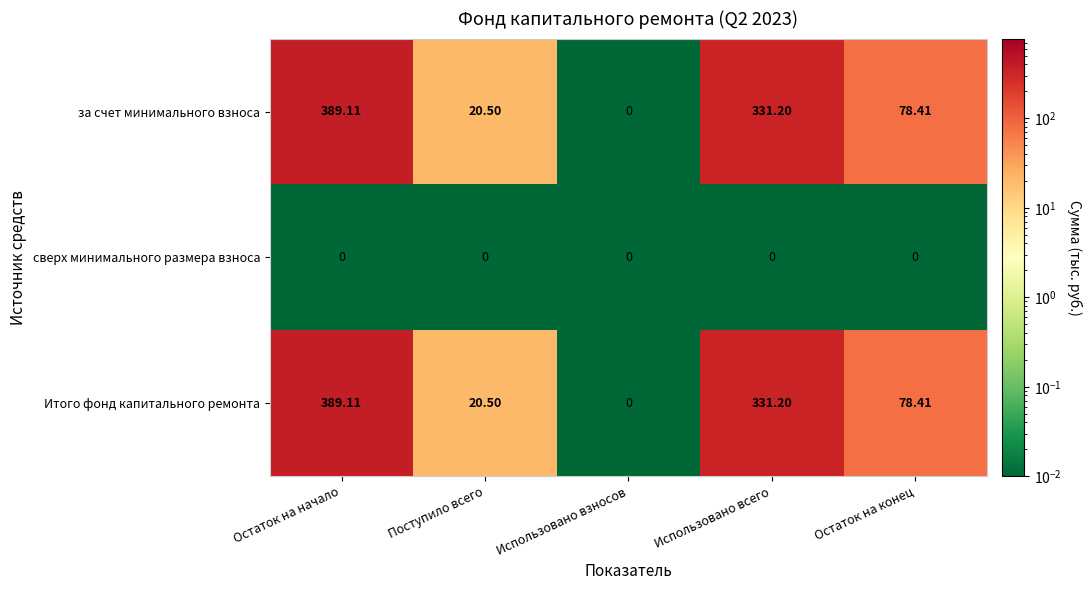

Is the value of за счет минимального взноса at Остаток на начало greater than the value of Итого фонд капитального ремонта at Использовано взносов?

Yes